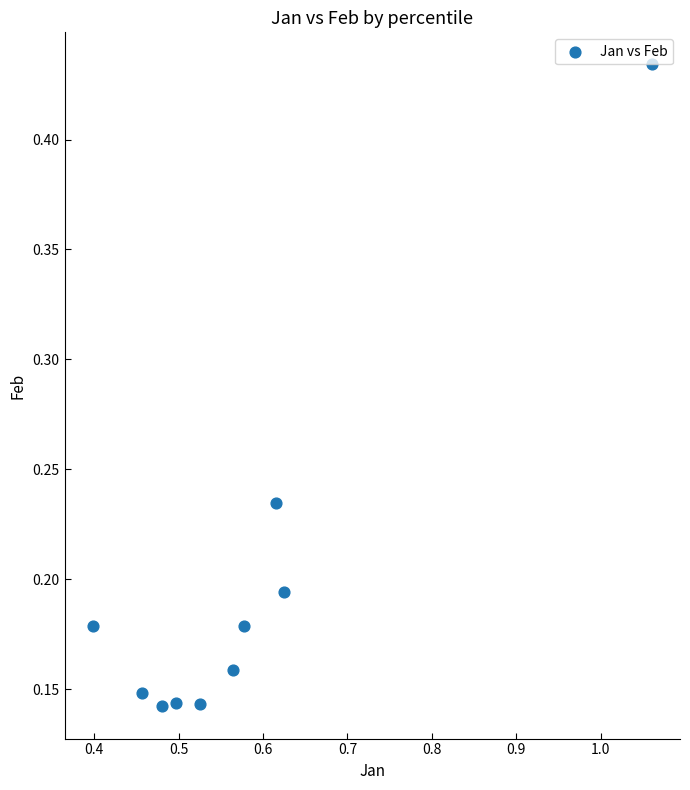

What is the range of X values (max minus min)?

0.7